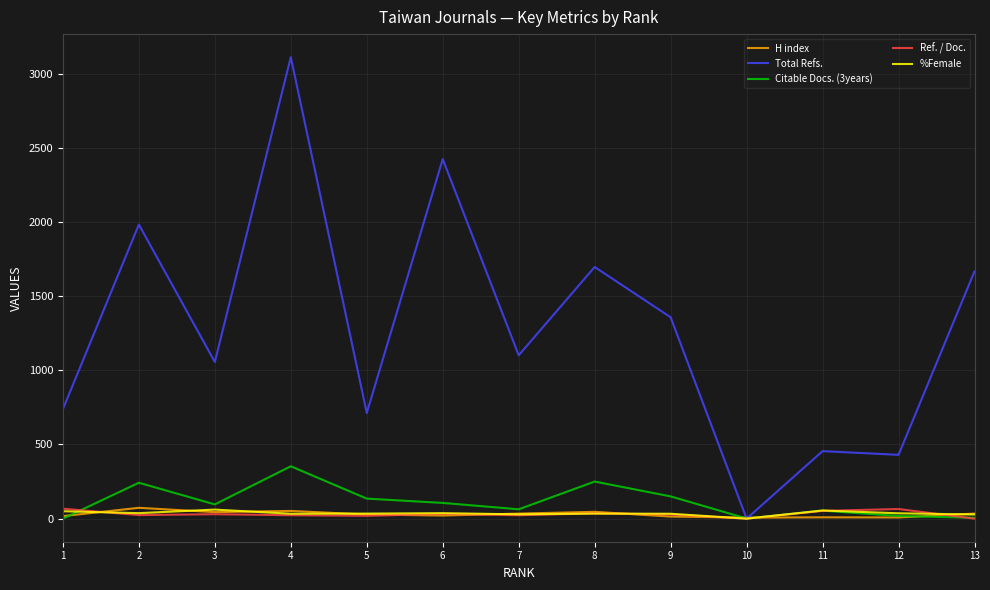

The value of Total Refs. at 5 is 712. True or false?

True